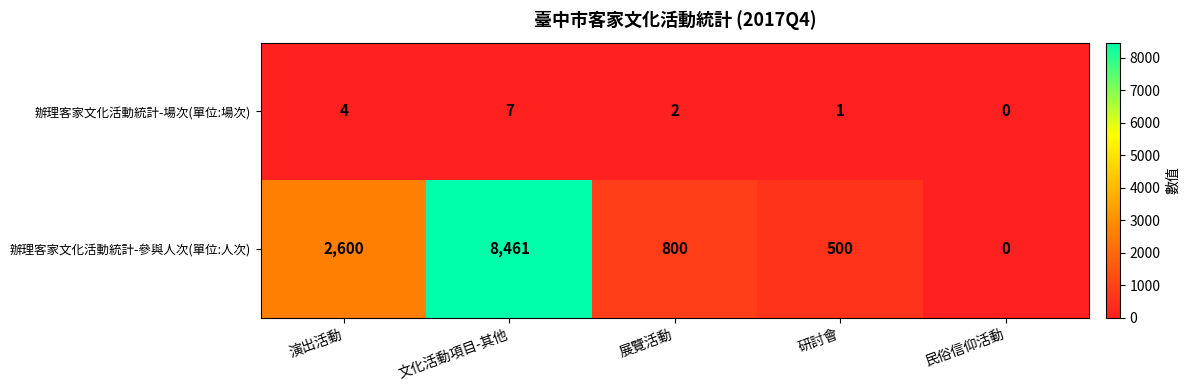

Reading left to right, what are all the values shown in this chart?

辦理客家文化活動統計-場次(單位:場次): 4	7	2	1	0
辦理客家文化活動統計-參與人次(單位:人次): 2600	8461	800	500	0